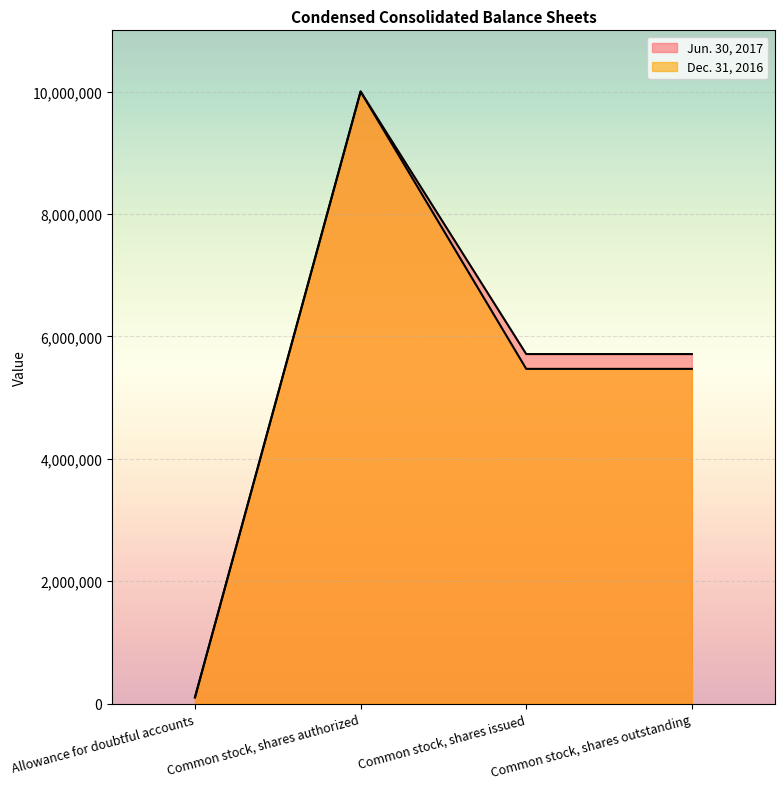

At which category is the sum across all series the highest?

Common stock, shares authorized